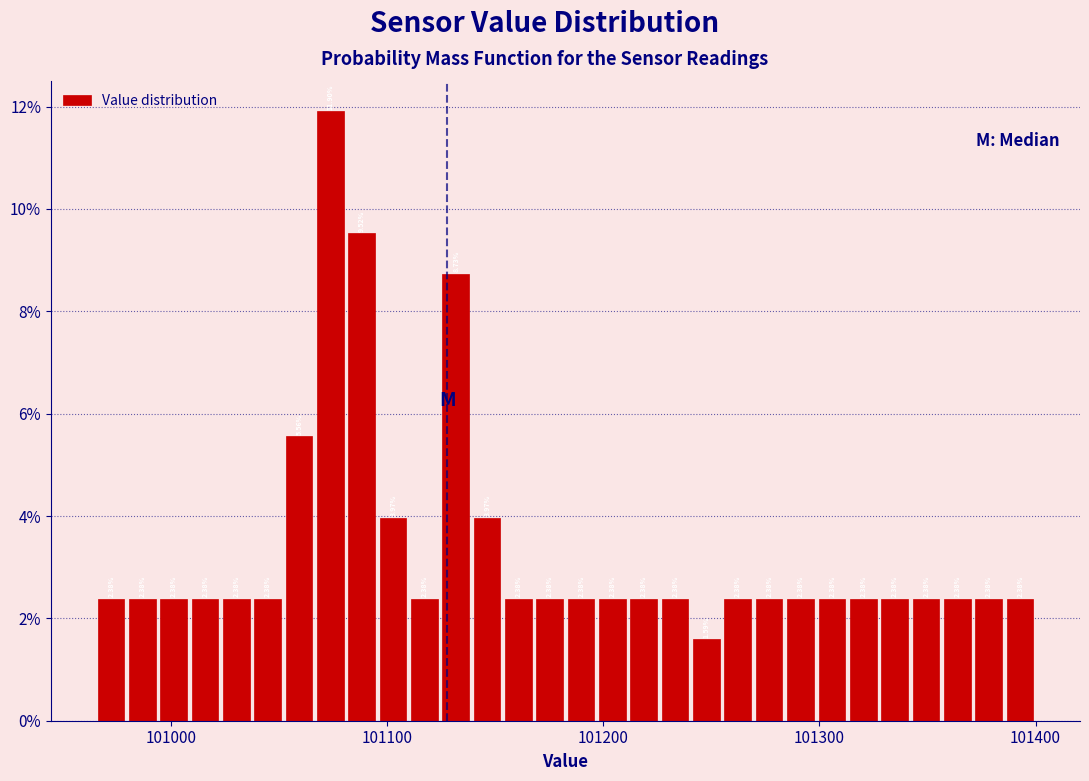

Around what value on the x-axis is the tallest bar? Give the approximate position of its centre, as read against the axis.

101070